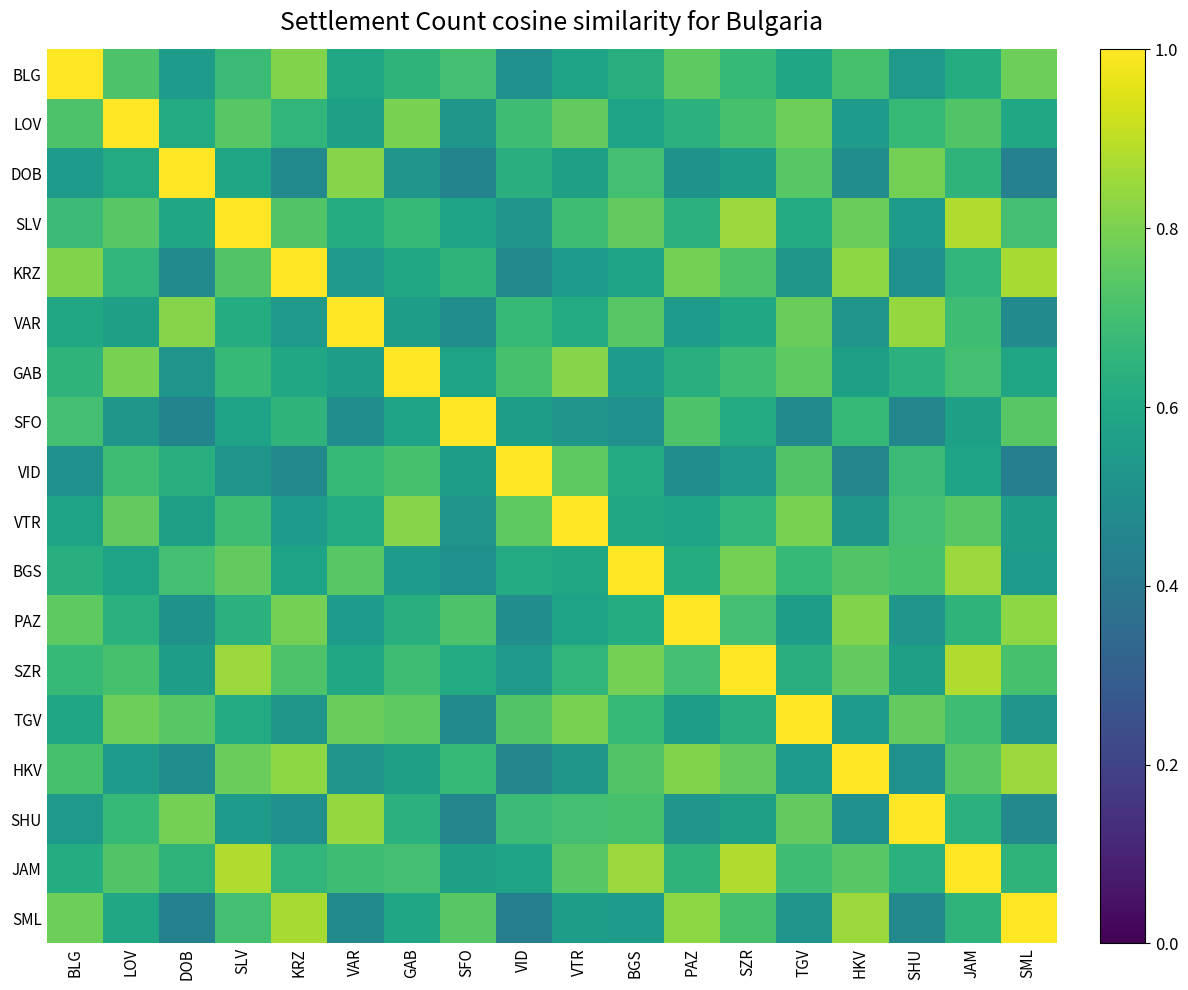

How many data points does each series have?

18